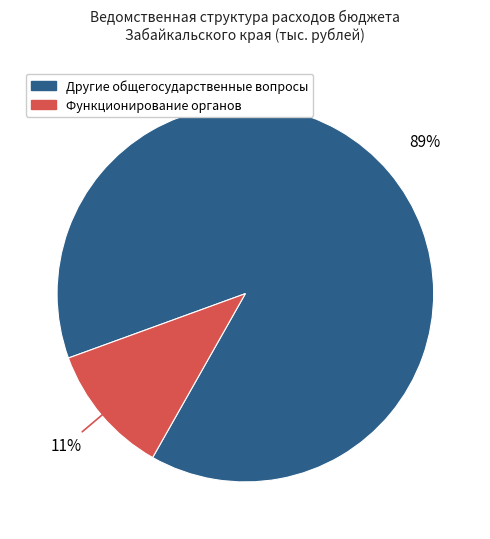

Is there a majority slice in this chart?

Yes